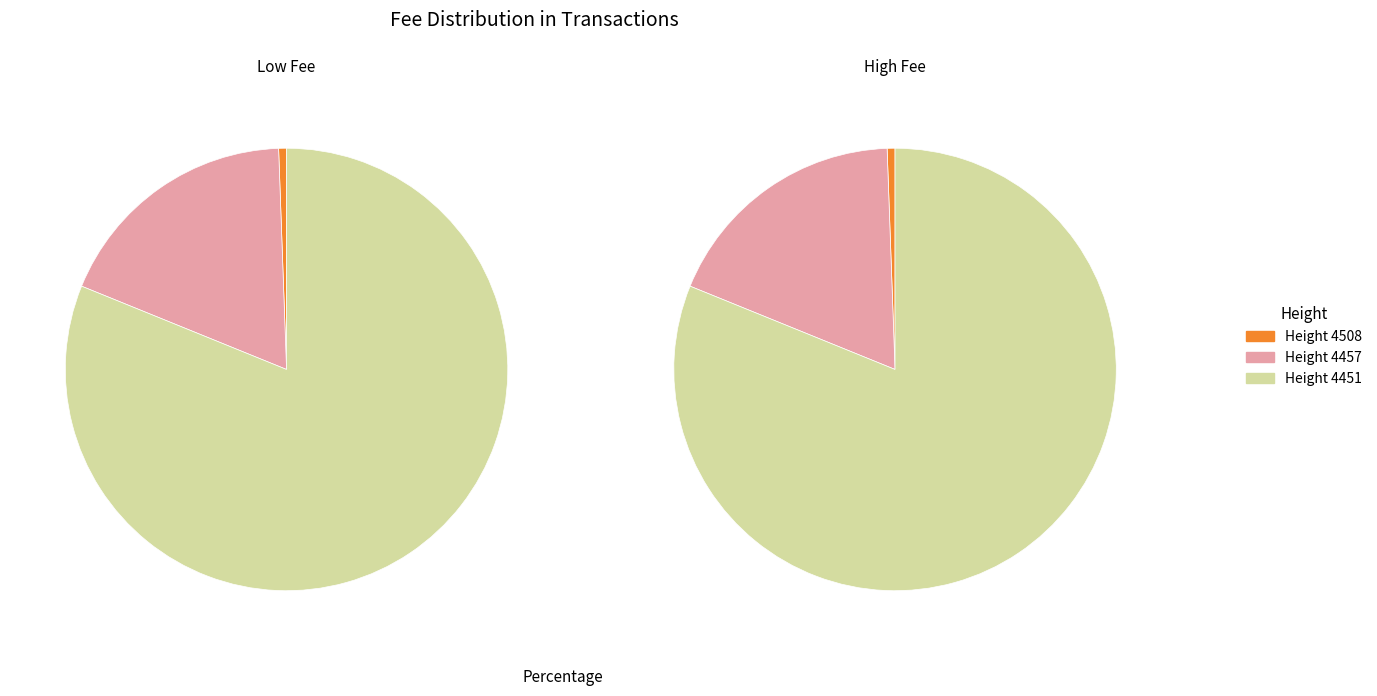

Does 4457 account for over 50% of the chart?

No